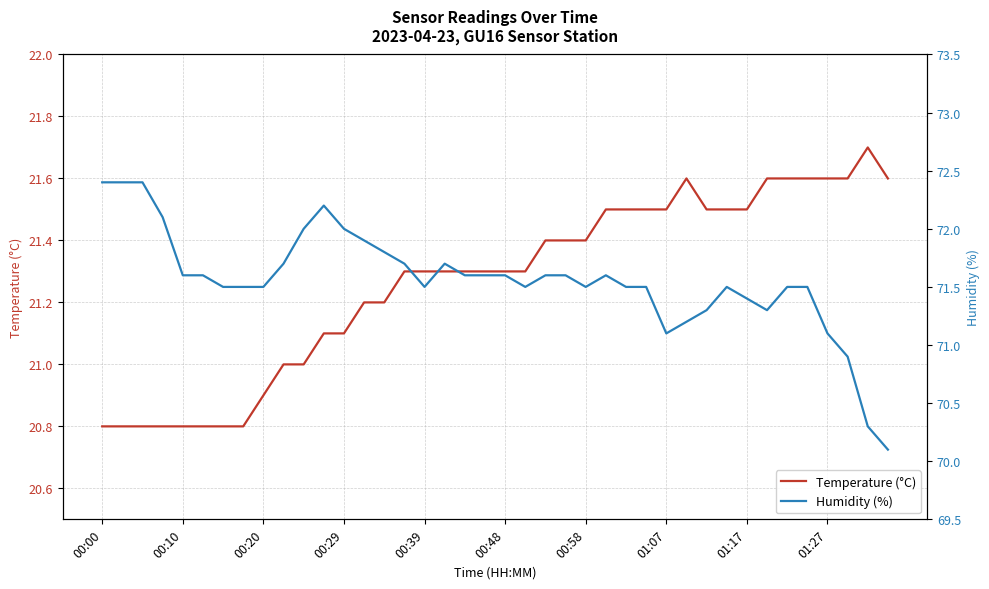

What is the smallest value displayed?

20.8